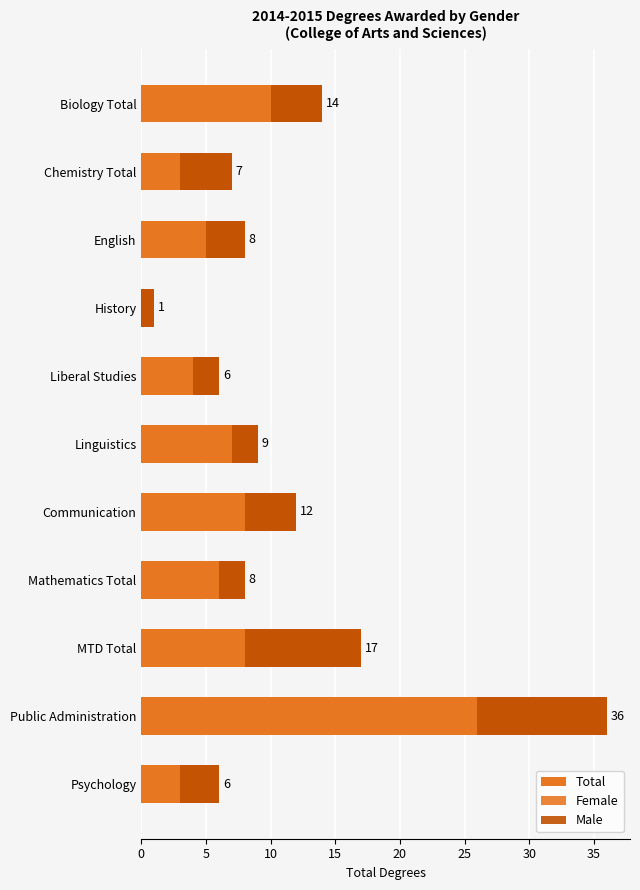

What is the maximum value for Total?

36